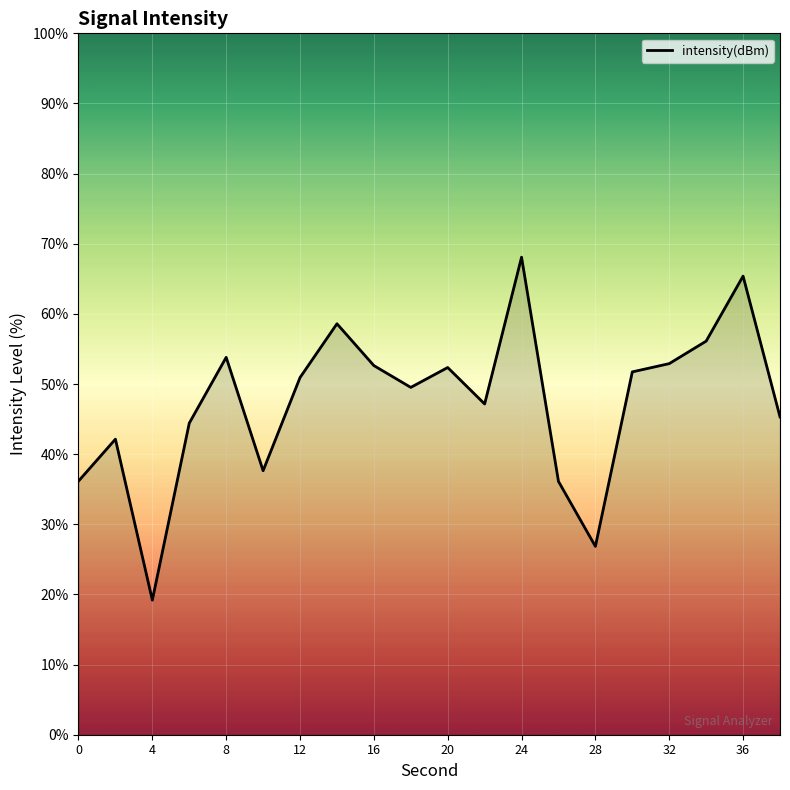

How many lines are shown in the chart?

1